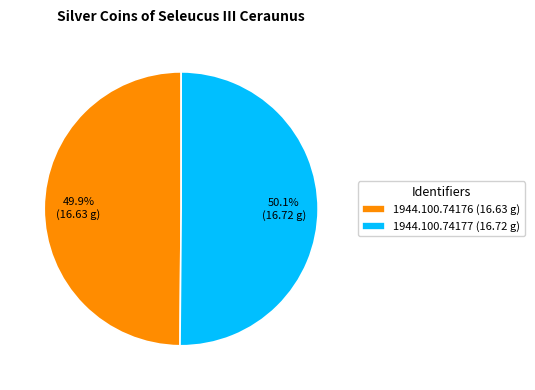

What is the ratio of the value at 1944.100.74176 to the value at 1944.100.74177?

1.0